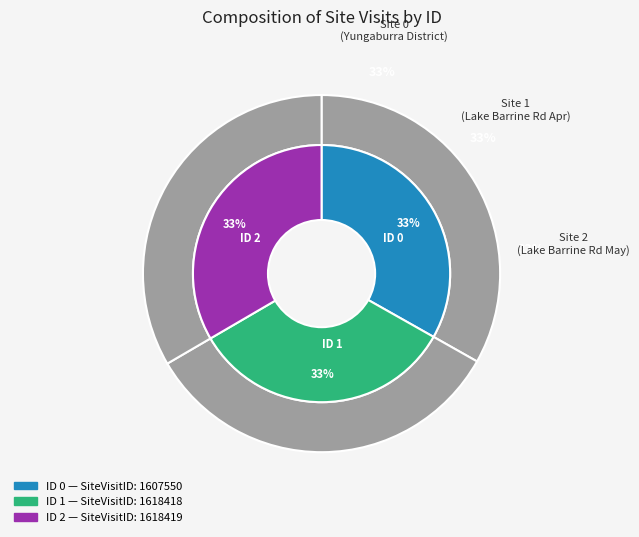

Does 2 account for over 50% of the chart?

No